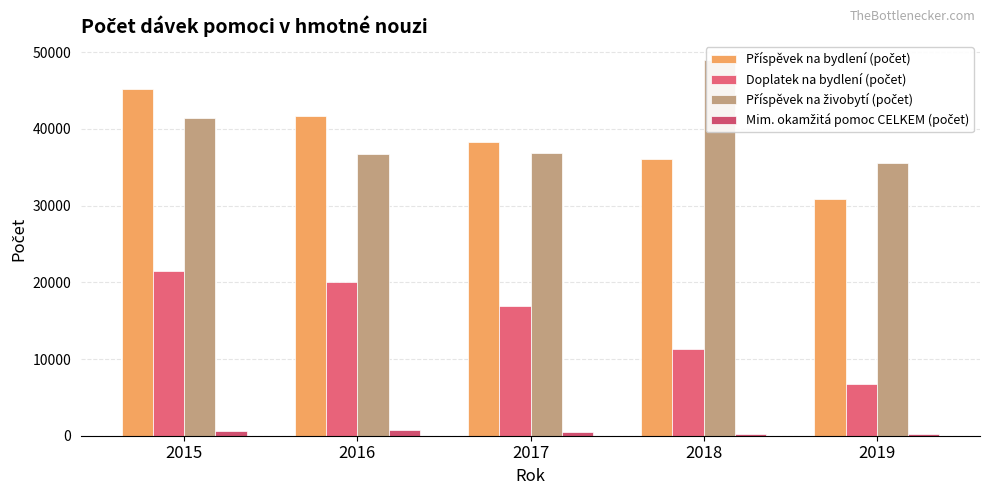

Which series has the widest spread of values?

Doplatek na bydlení (počet)